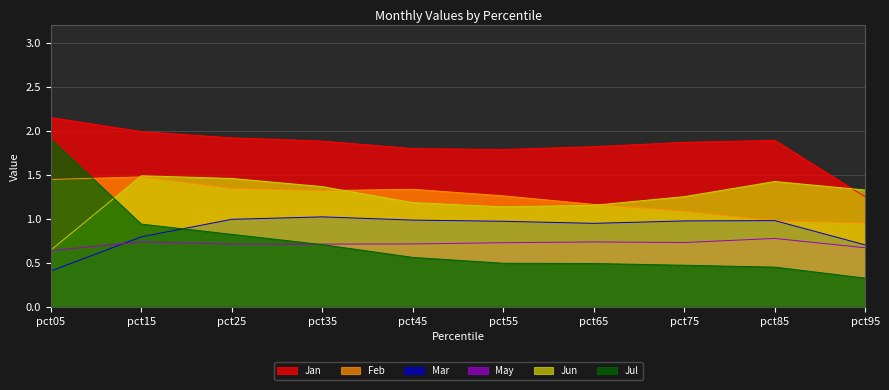

What is the value of the Jul point at the 7th from the left?

0.5